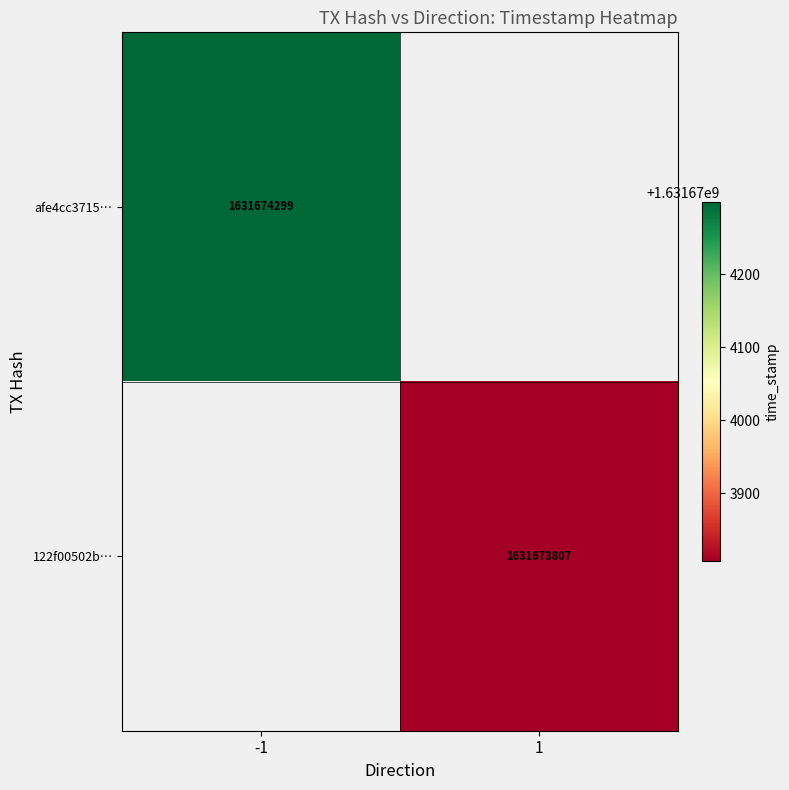

The value of 122f00502b4ea159bc6d70582e38b048d4efae9 at 1 is 407982691. True or false?

False